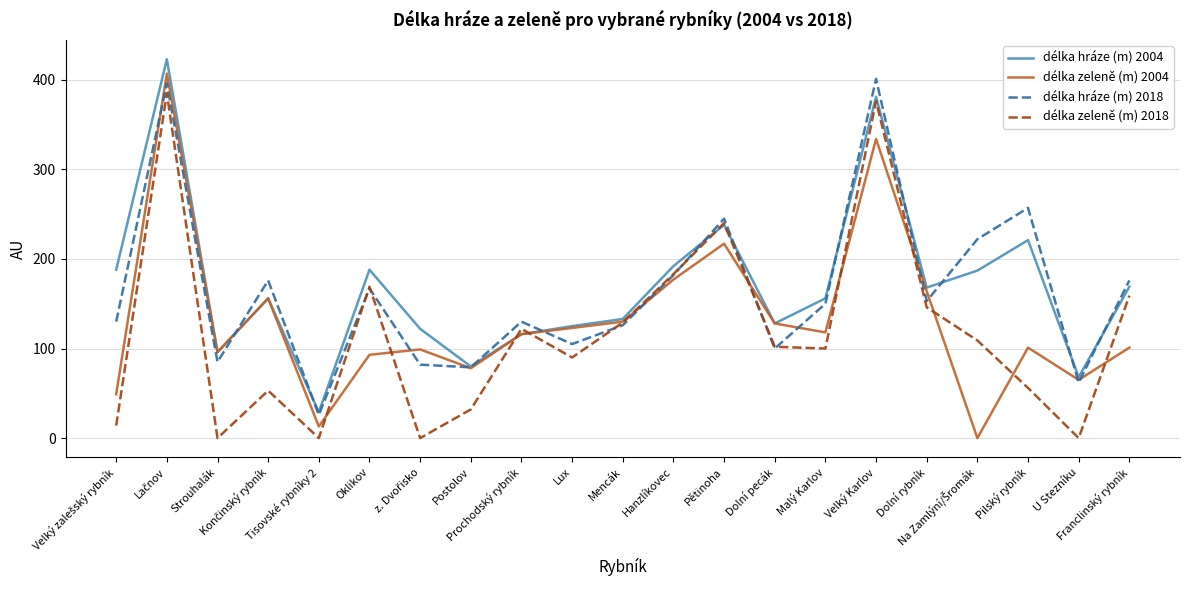

What is the highest value of the délka hráze (m) 2004 series?

423